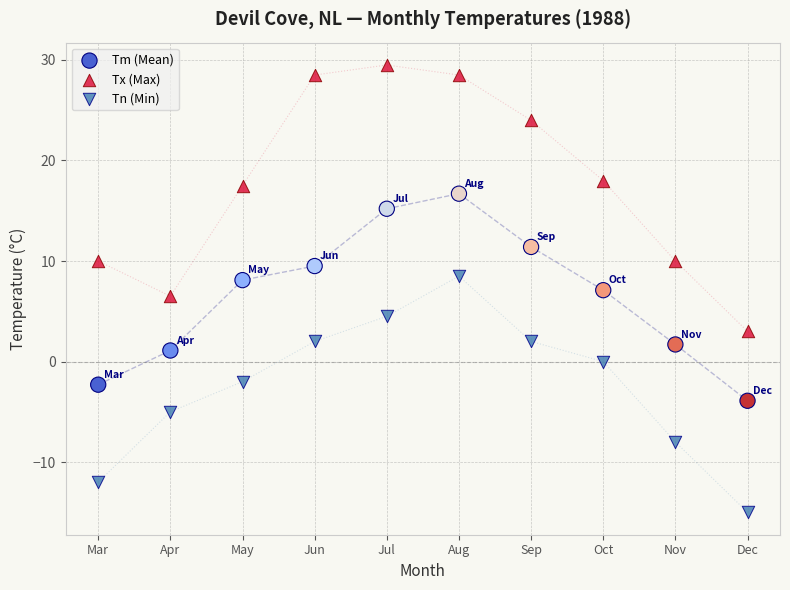

In the Tm (Mean) series, what Y value is closest to 6?

7.1